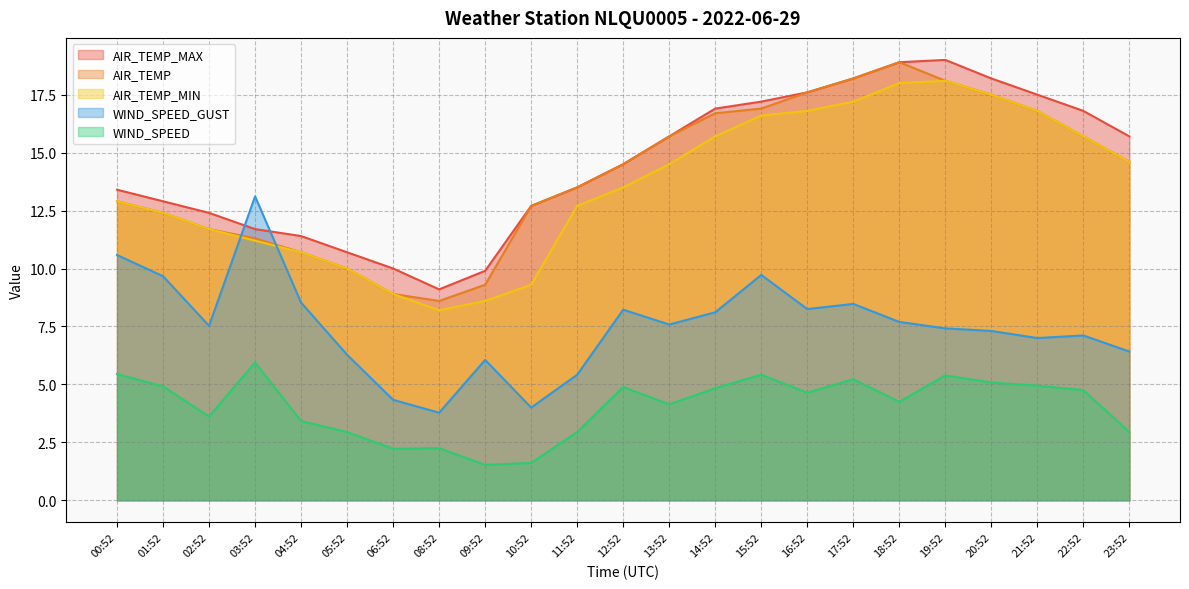

What is the label of the 14th point from the right?

10:52